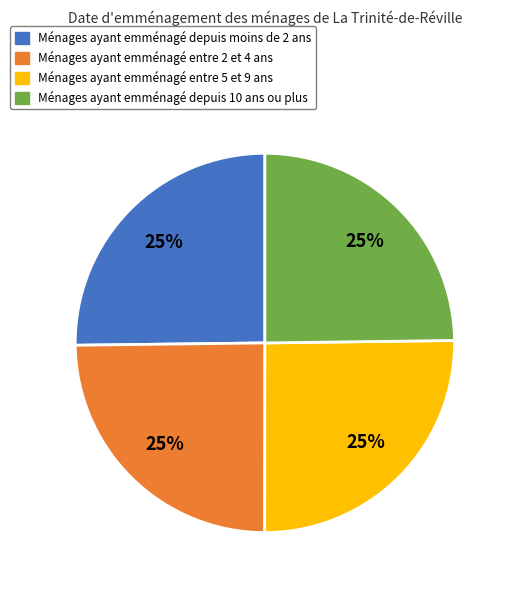

How many slices are in this pie chart?

4